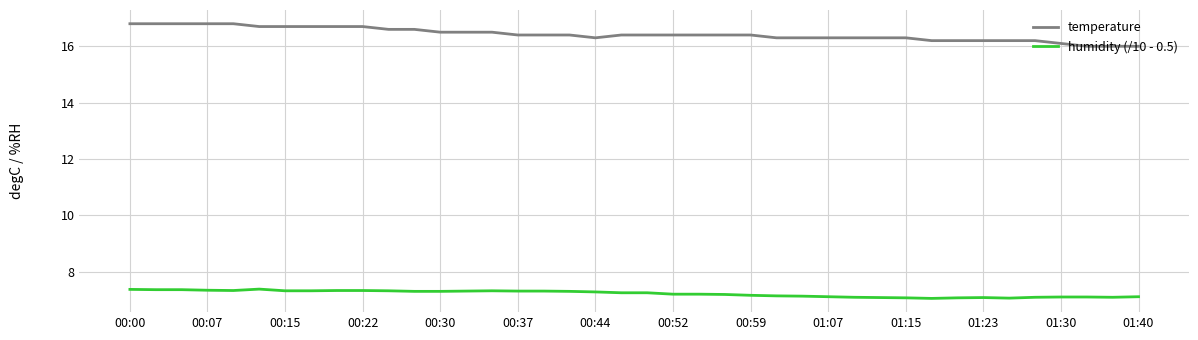

Which series has the widest spread of values?

temperature